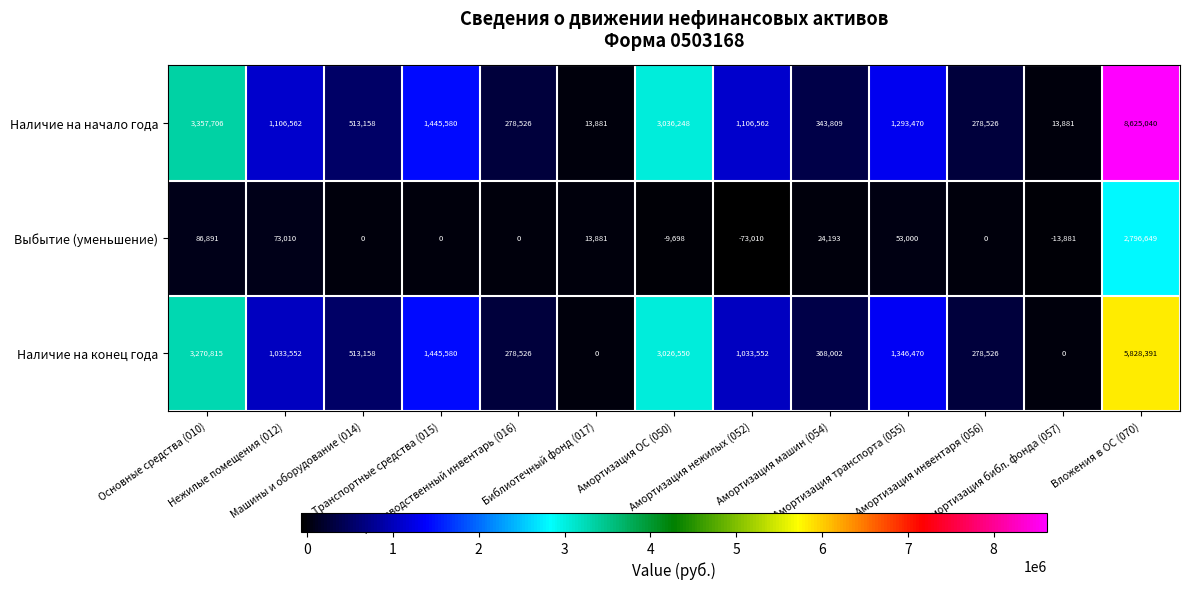

Rank the series by their average value, from lowest to highest.

Выбытие (уменьшение), Наличие на конец года, Наличие на начало года